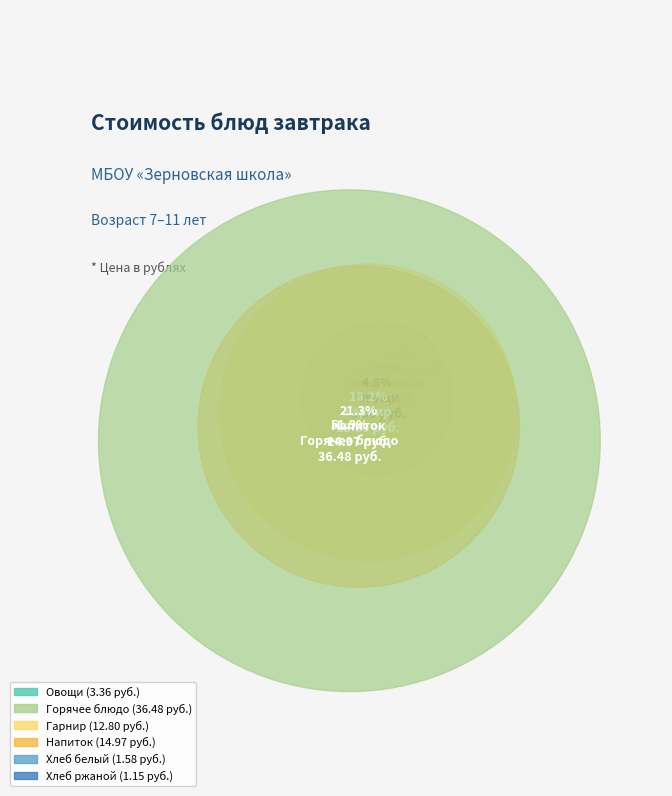

To the nearest percent, what portion does Напиток represent?

21%